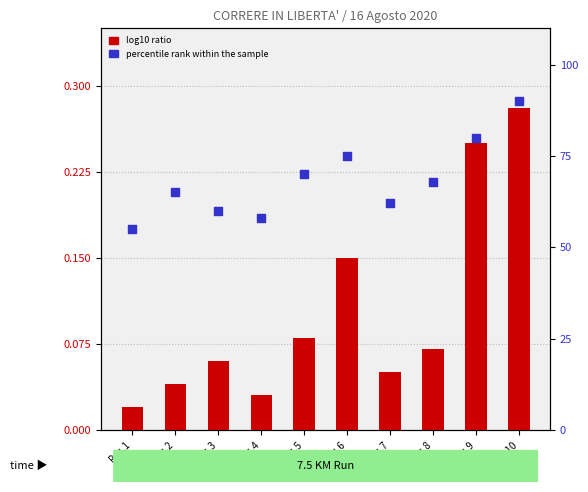

At how many categories does at least one series exceed 27?

10